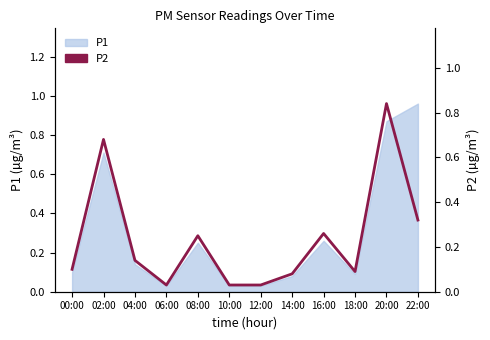

What is the change in value from 12:00 to 14:00?

+0.1